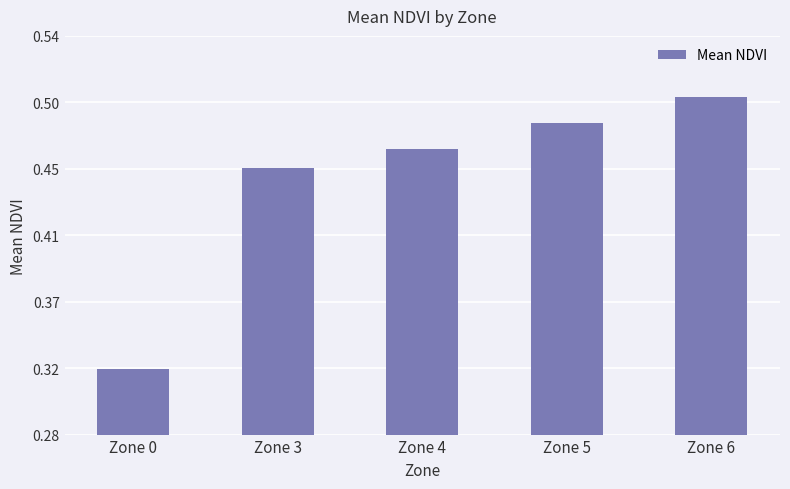

Reading left to right, transcribe all the data shown in this chart.

Zone 0=0.3	Zone 3=0.5	Zone 4=0.5	Zone 5=0.5	Zone 6=0.5